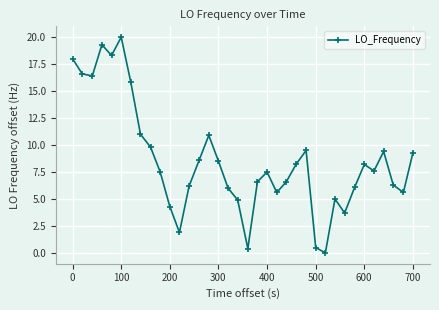

How many values exceed 7?

20